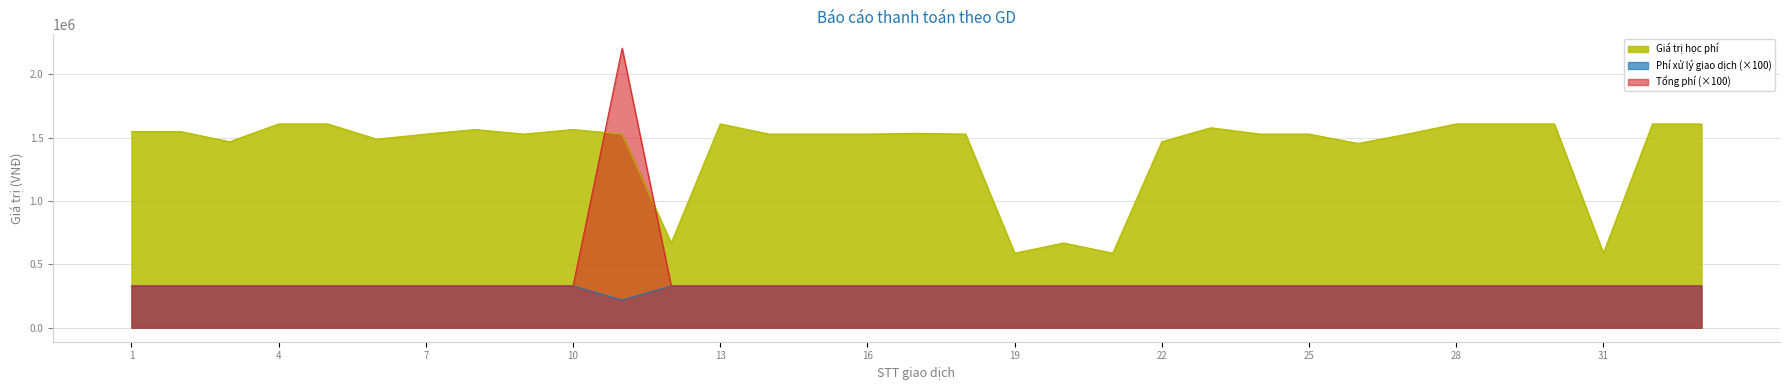

The value of Giá trị học phí at 31 is 589000. True or false?

True